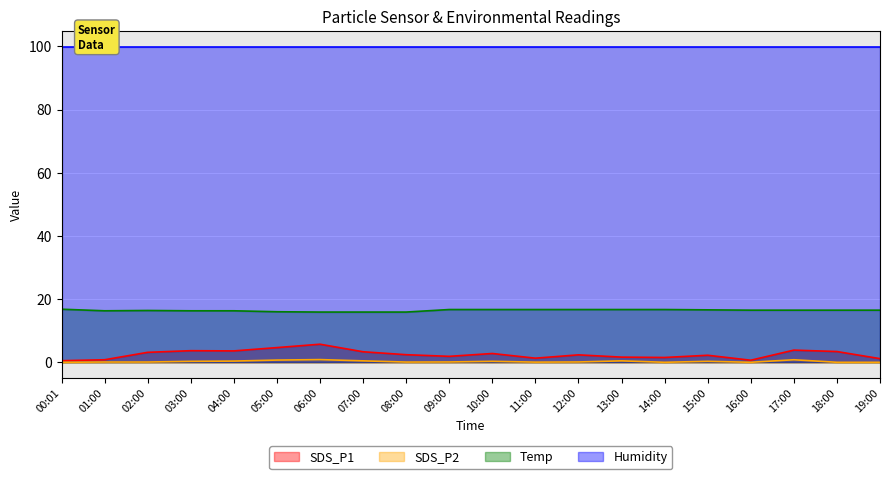

The SDS_P1 series shows 0.5 at 00:01. True or false?

True